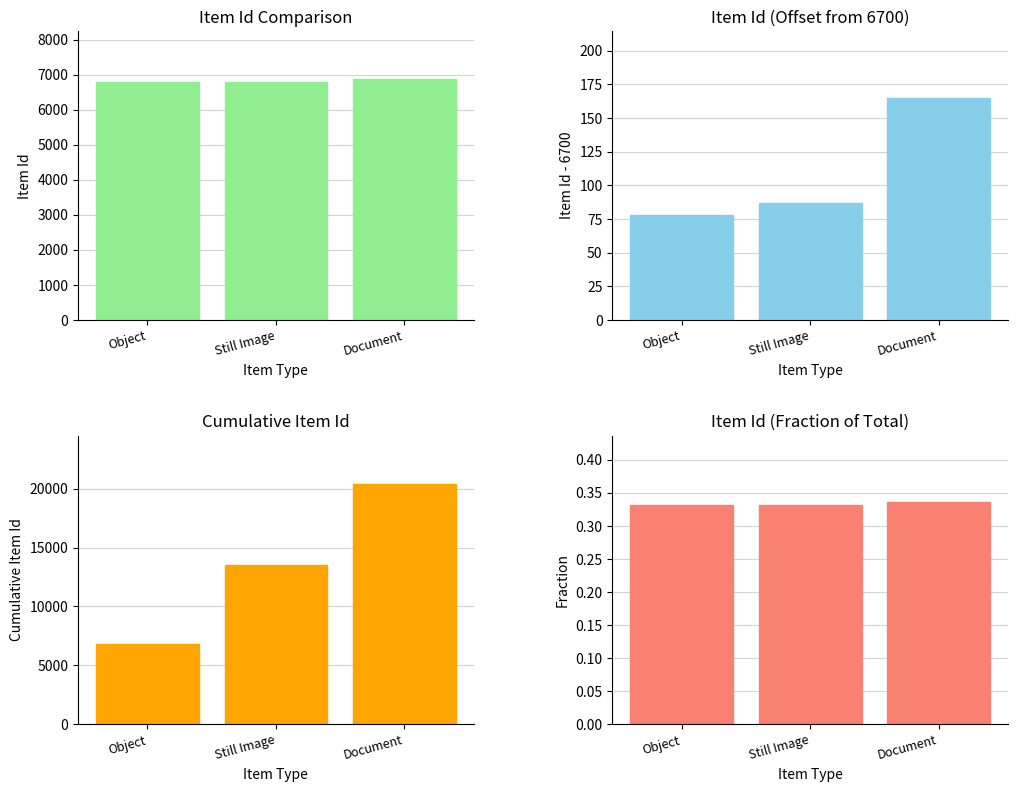

What is the smallest value displayed?

0.3